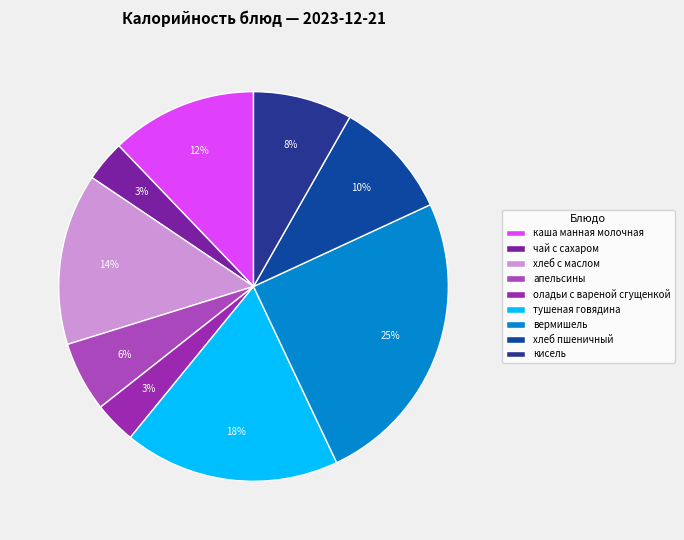

To the nearest percent, what is the difference between the хлеб с маслом and каша манная молочная slice percentages?

2%